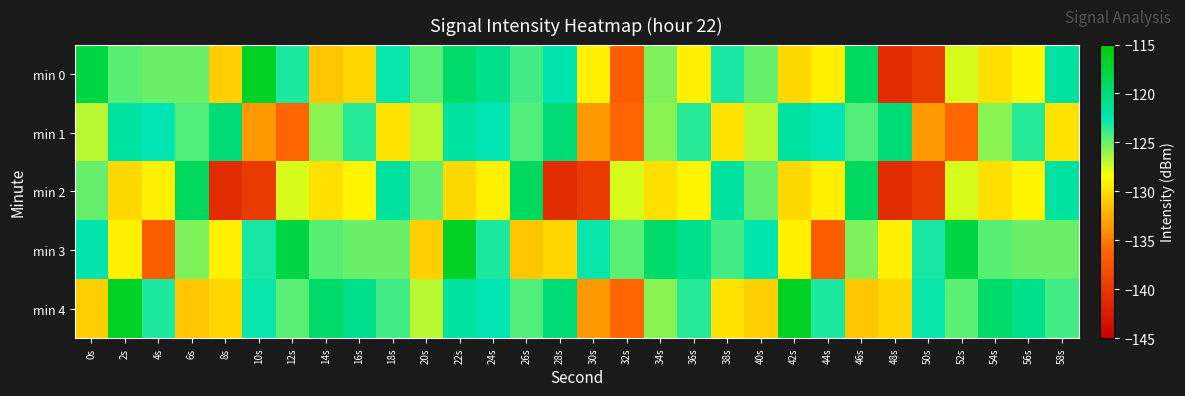

Count the number of data series in this chart.

5